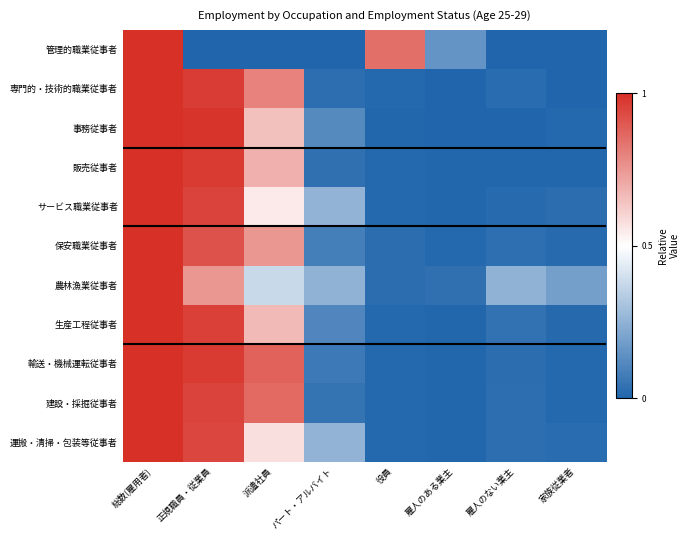

At 正規職員・従業員, list the series in order from largest to smallest.

事務従事者, 販売従事者, 輸送・機械運転従事者, 専門的・技術的職業従事者, 生産工程従事者, 建設・採掘従事者, サービス職業従事者, 運搬・清掃・包装等従事者, 保安職業従事者, 農林漁業従事者, 管理的職業従事者